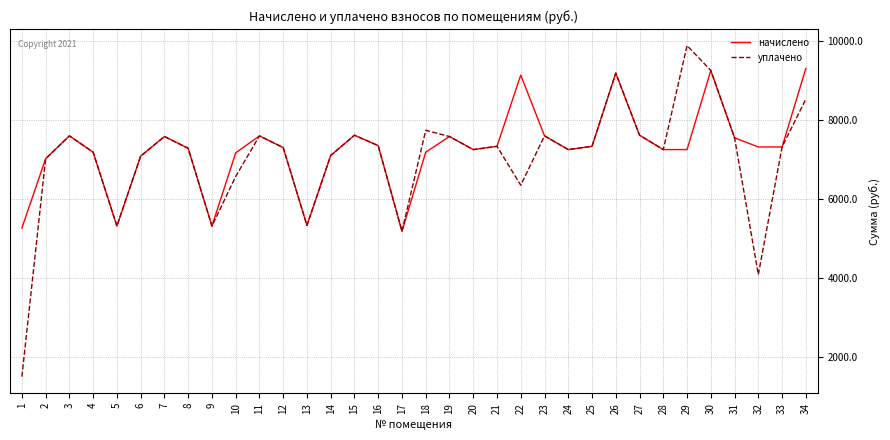

Read the уплачено value at 32.

4087.1